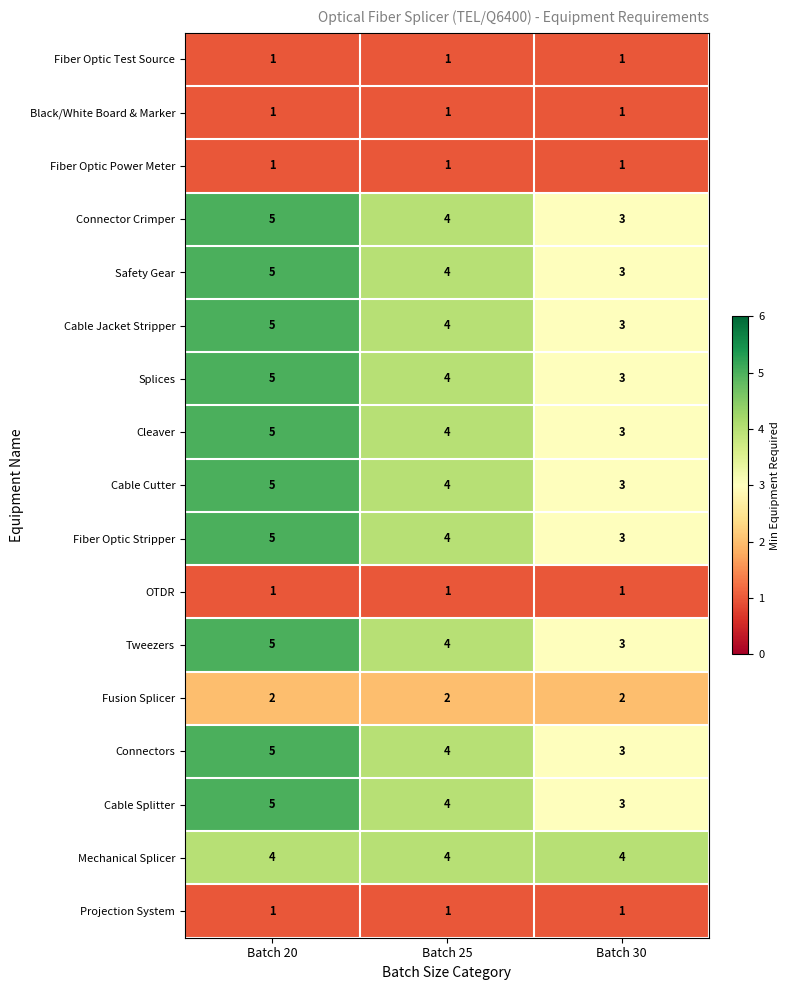

At which category is the sum across all series the highest?

Batch 20